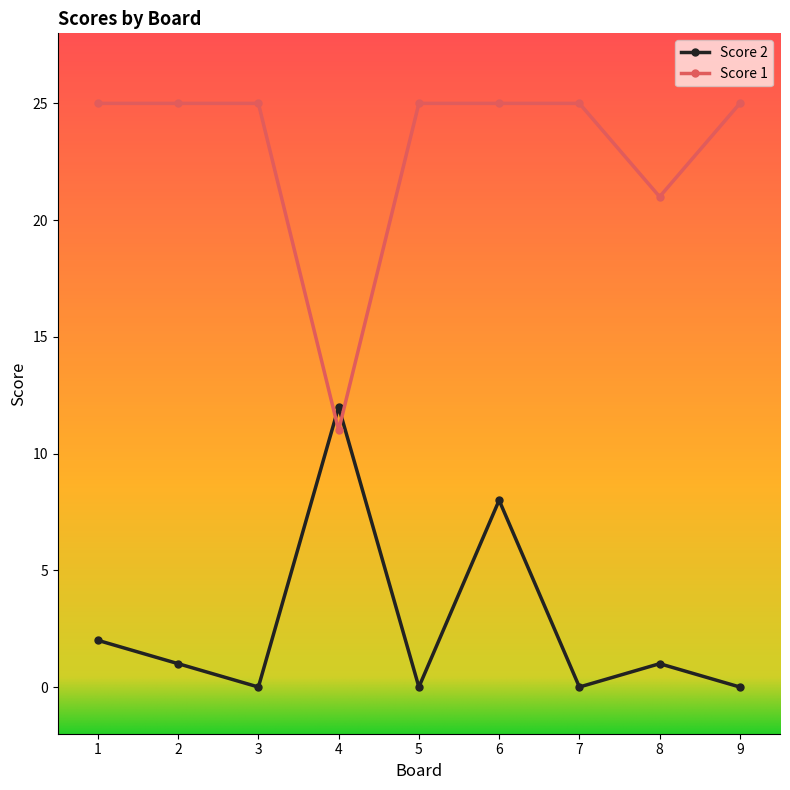

Is the value of Score 1 at 9 greater than the value of Score 2 at 6?

Yes